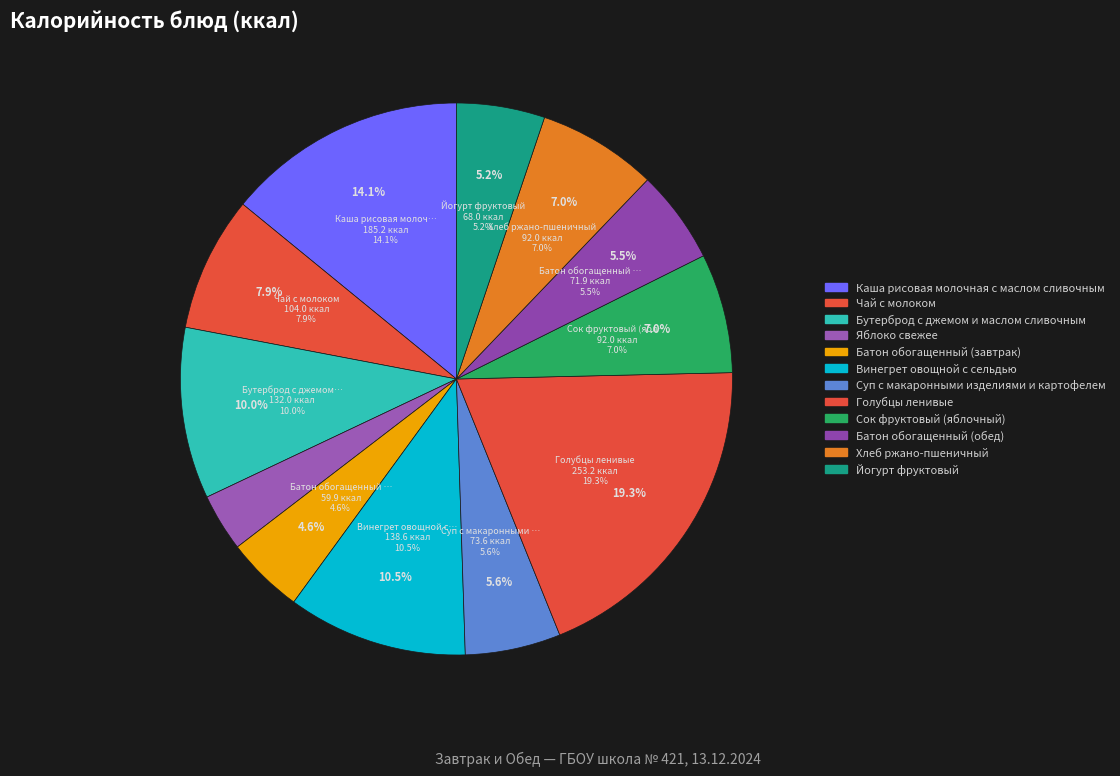

What is the ratio of the value at Батон обогащенный (завтрак) to the value at Хлеб ржано-пшеничный?

0.7